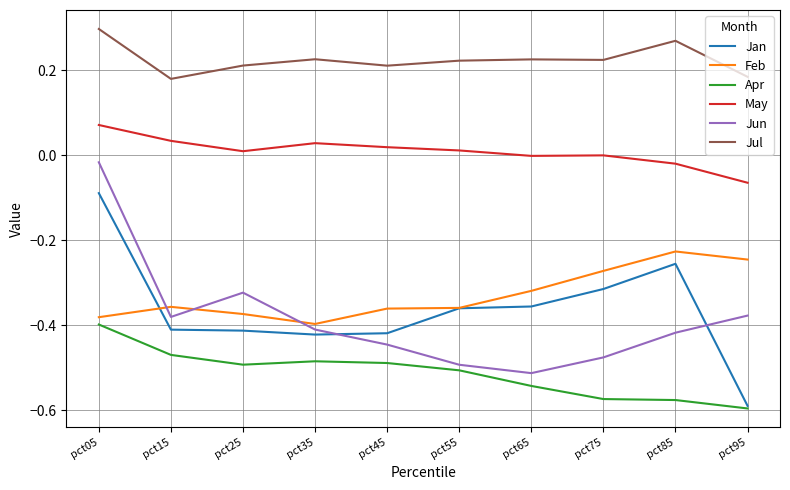

Between pct75 and pct95, which series saw the biggest shift?

Jan